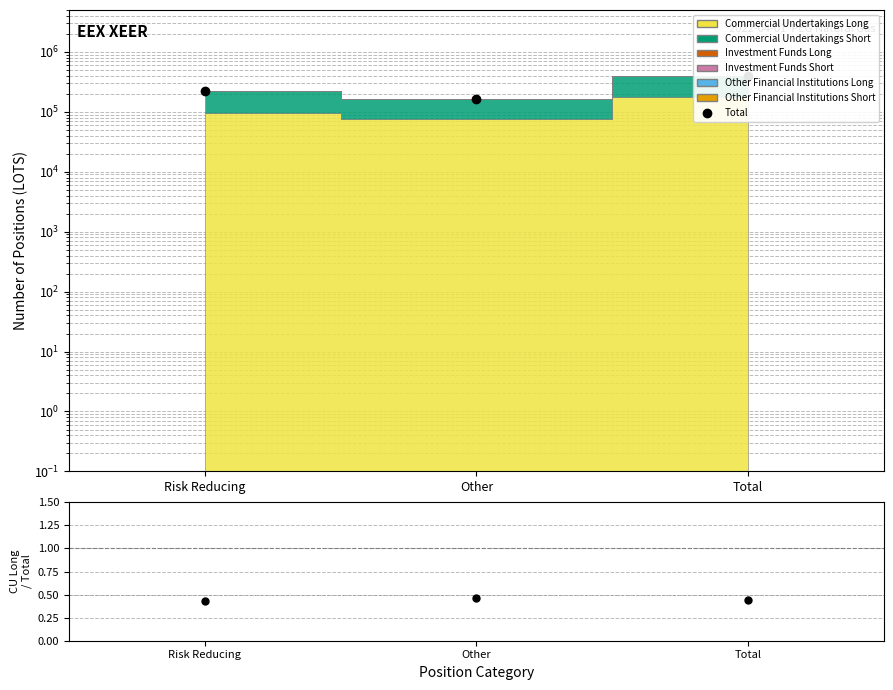

How many values are below 224188?

1